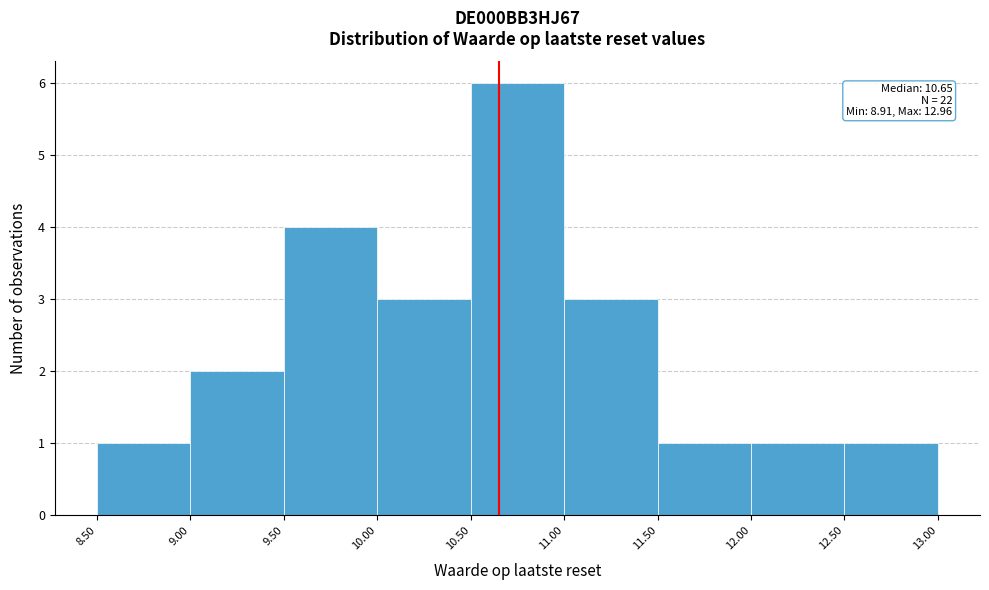

Over which range of the x-axis is the bar tallest?

10.50 to 11.00